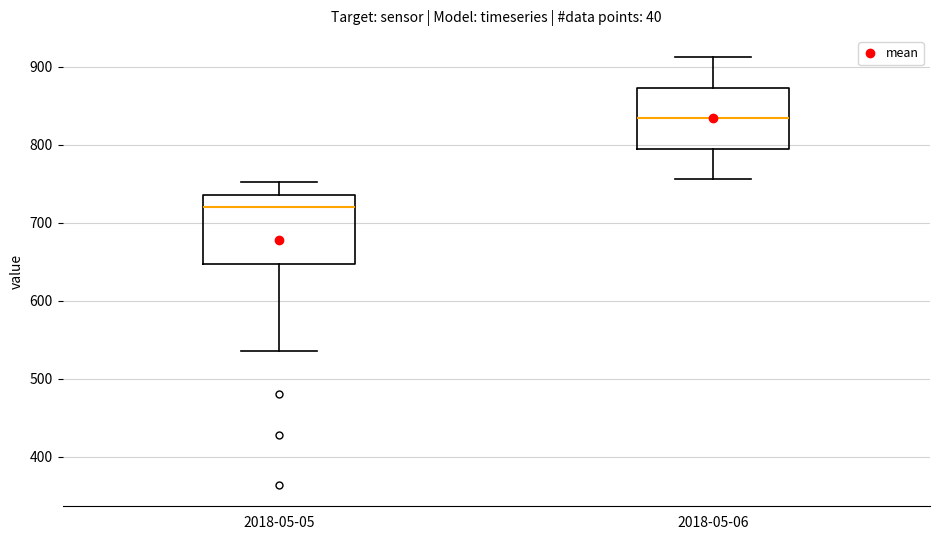

Comparing the boxes themselves (not the whiskers), which one is the tallest?

2018-05-05